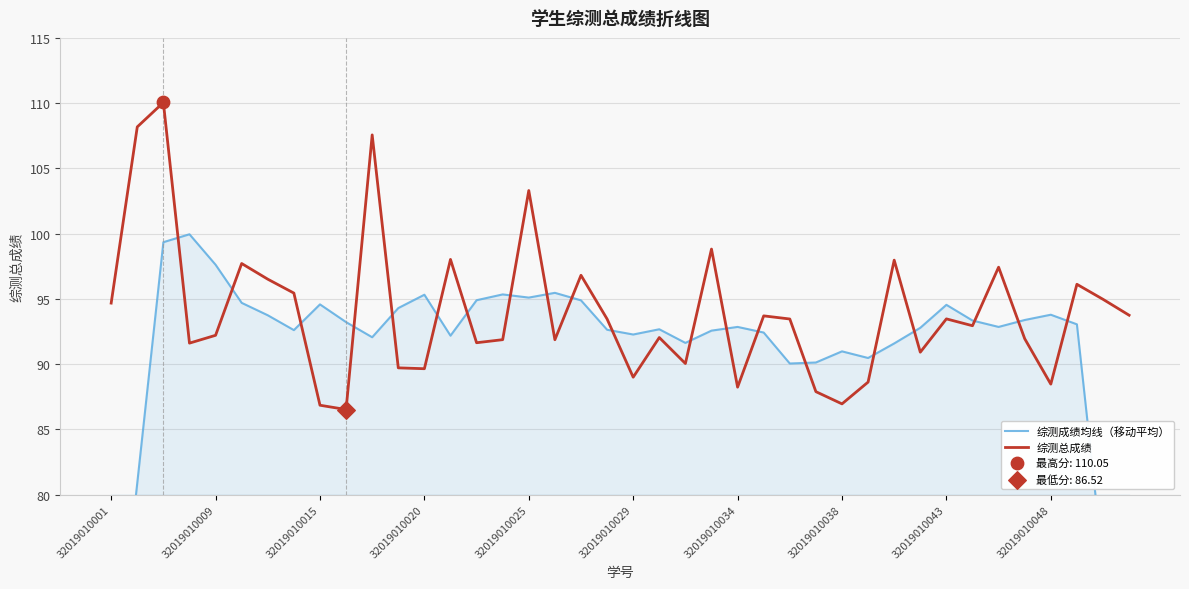

Which series contains the highest Y value?

综测总成绩